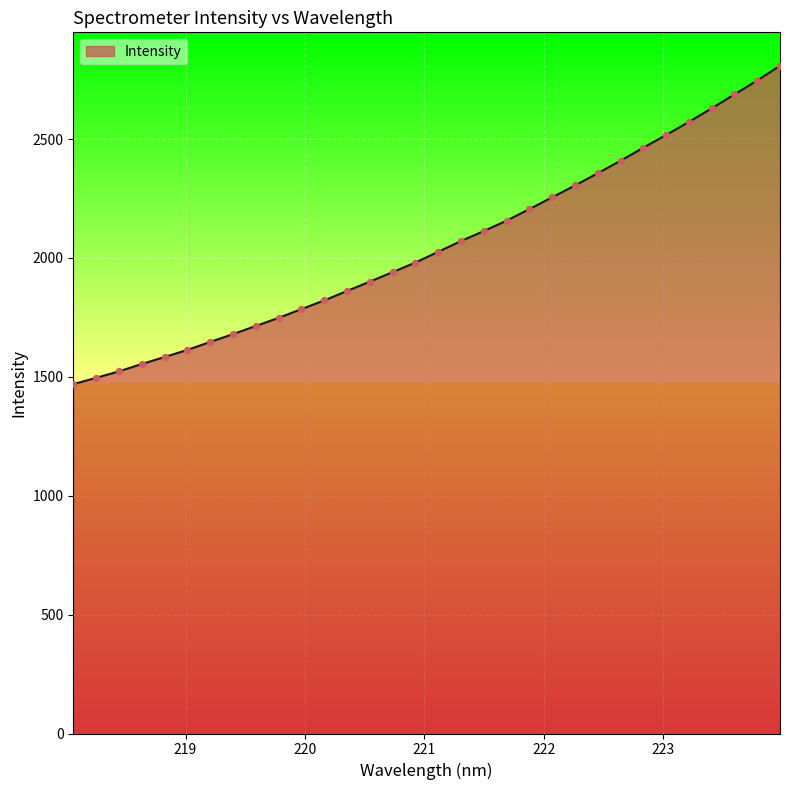

What is the difference between the maximum and minimum values?

1339.2